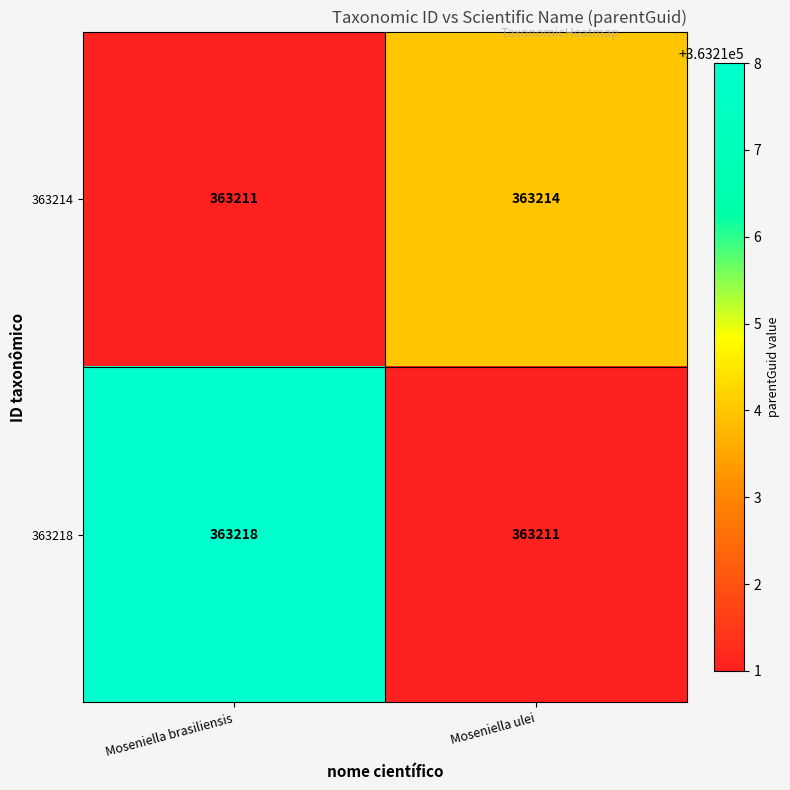

Where is 363214 nearest to the value 363212?

Moseniella brasiliensis